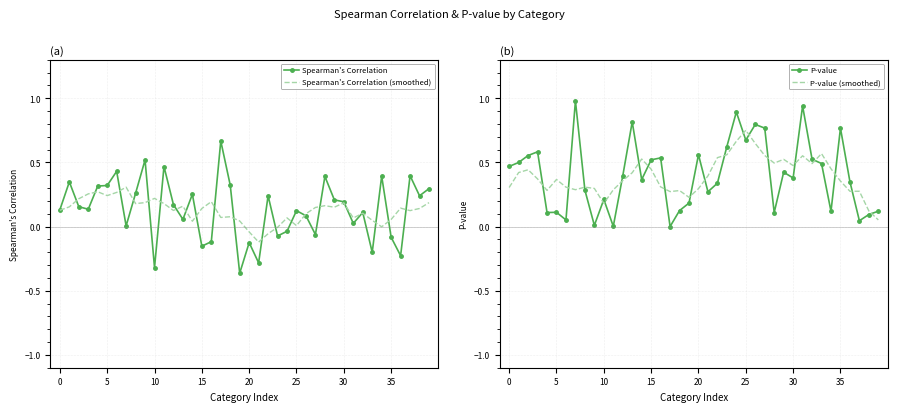

How many lines are shown in the chart?

4